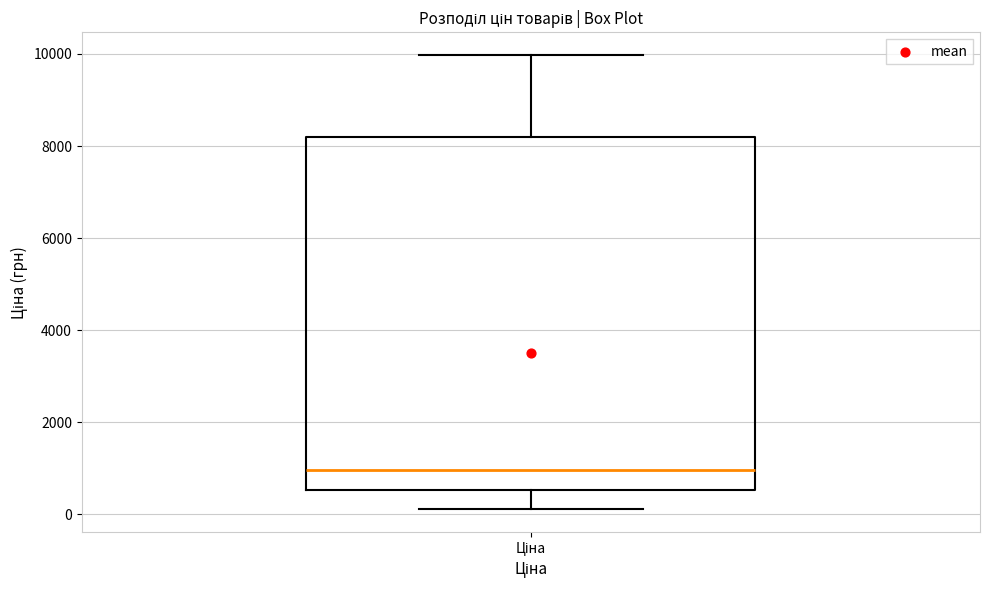

Where is the upper edge of the box for Ціна on the y-axis? The values are not printed on the chart, so give them approximately, as read against the axis.

8200